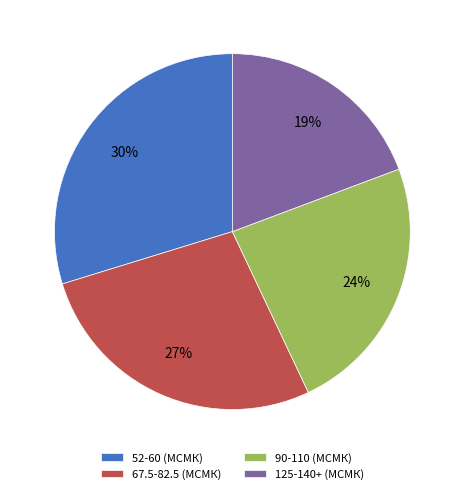

Is the sum of 90-110 (МСМК) and 67.5-82.5 (МСМК) greater than half?

Yes